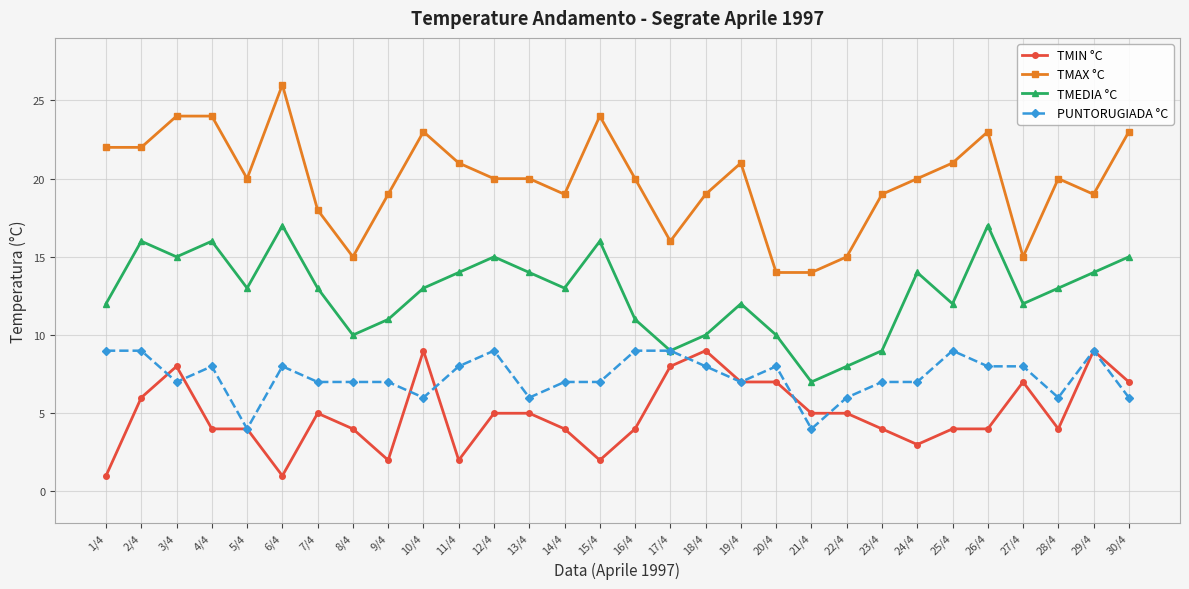

What is the label of the 29th point from the left?

29/4